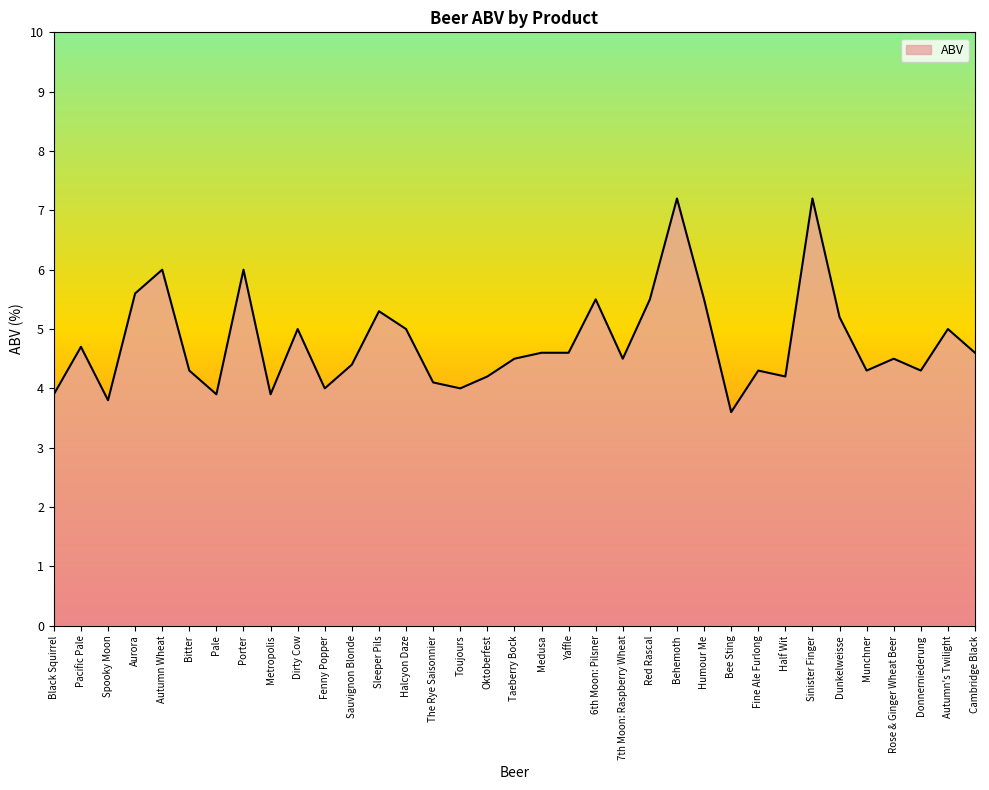

Where is the first local minimum?

Spooky Moon